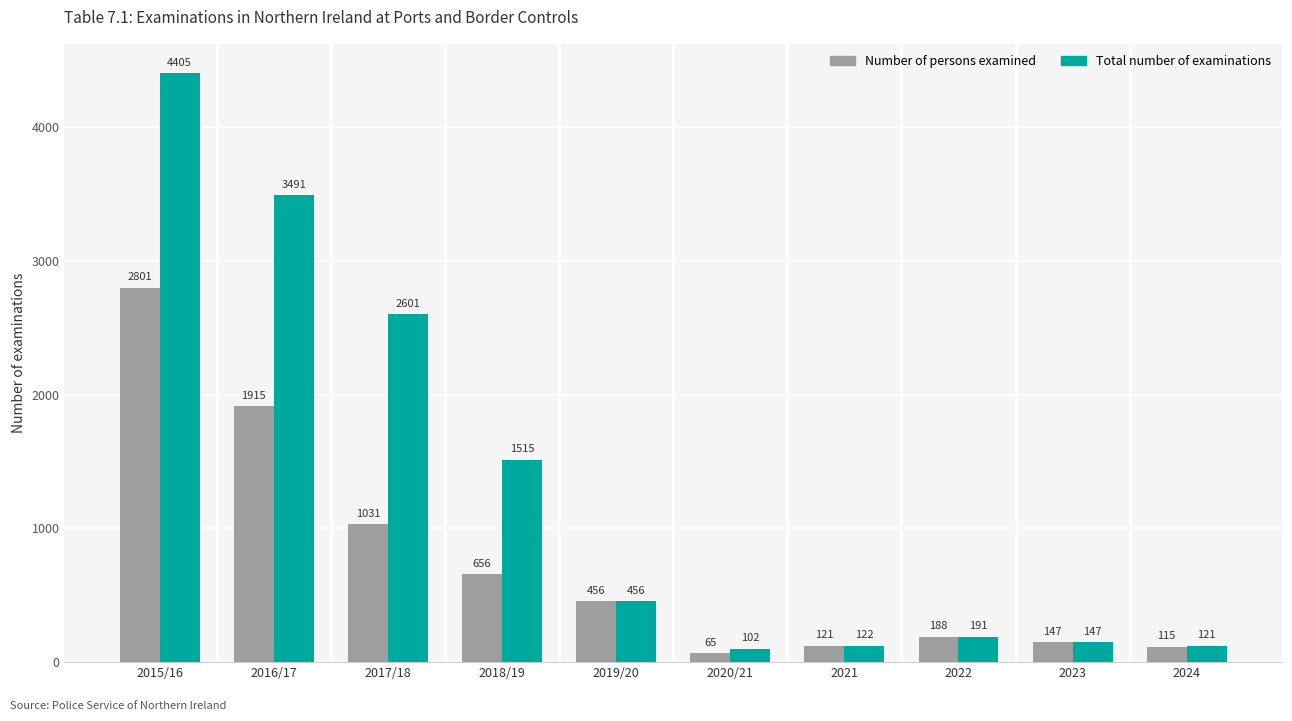

What is the smallest value displayed?

65